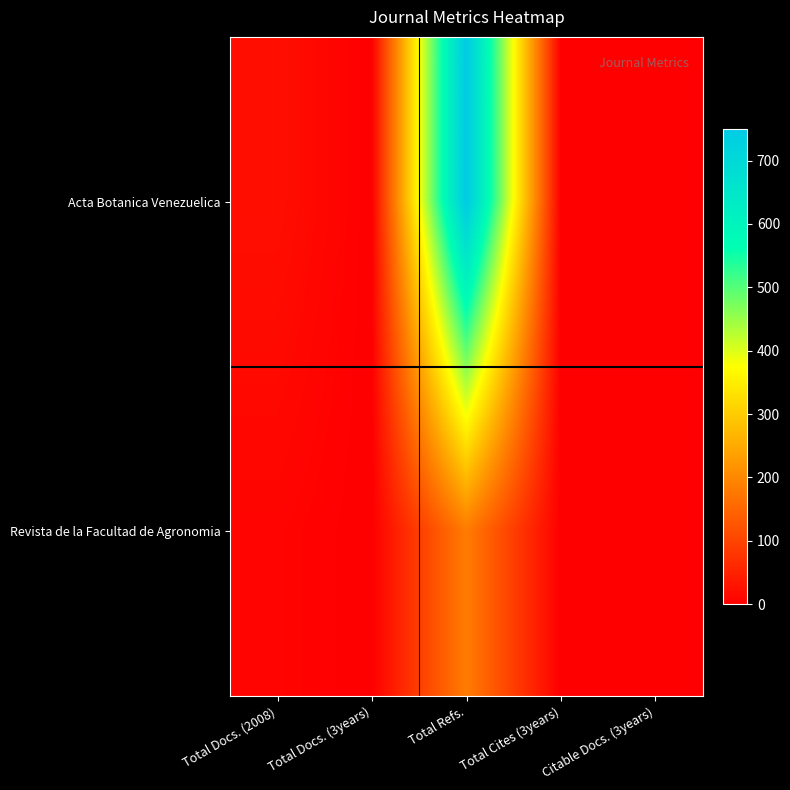

Reading left to right, extract all data points from this chart.

Acta Botanica Venezuelica: Total Docs. (2008)=23	Total Docs. (3years)=0	Total Refs.=750	Total Cites (3years)=0	Citable Docs. (3years)=0
Revista de la Facultad de Agronomia: Total Docs. (2008)=8	Total Docs. (3years)=0	Total Refs.=184	Total Cites (3years)=0	Citable Docs. (3years)=0